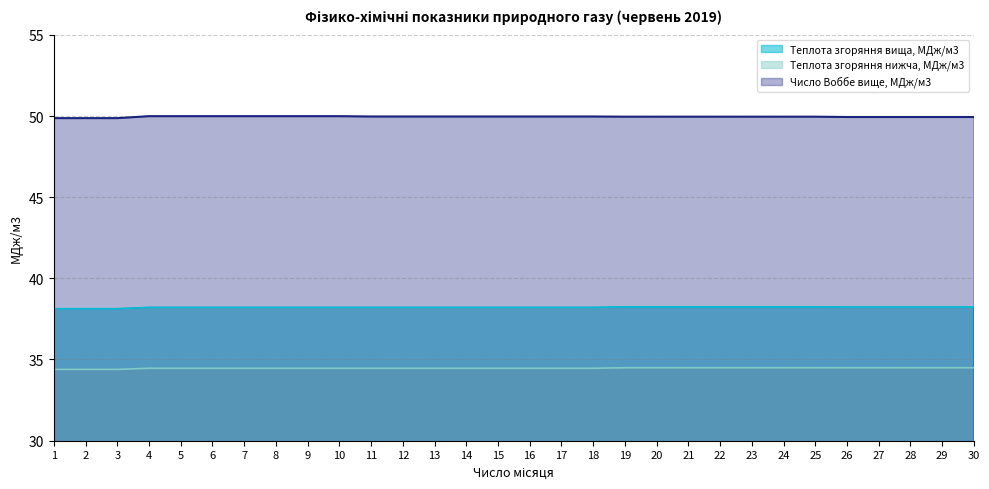

Does the chart display data point markers on the line(s)?

No